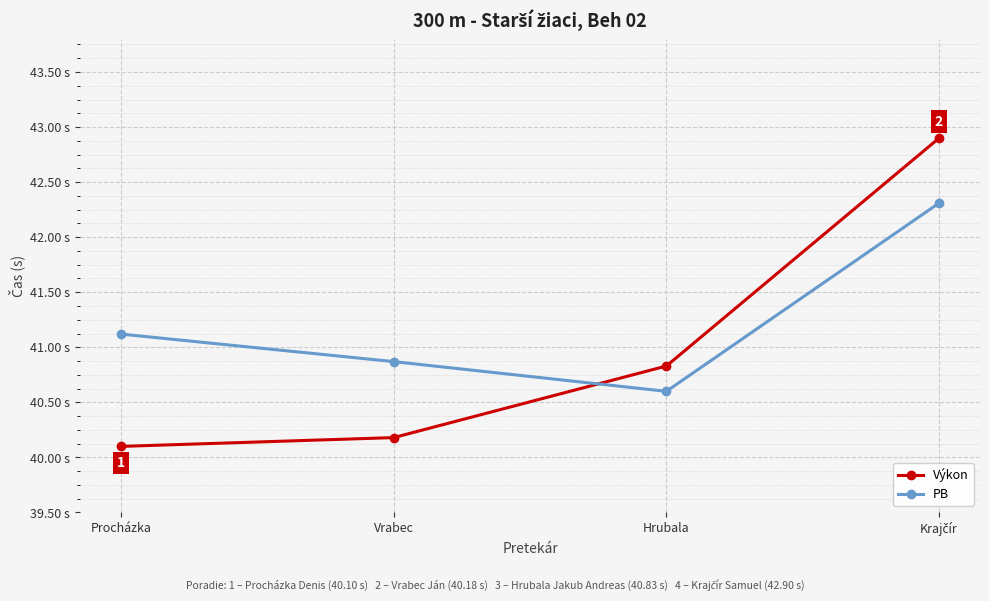

What is the approximate value of Výkon at Procházka?

40.1